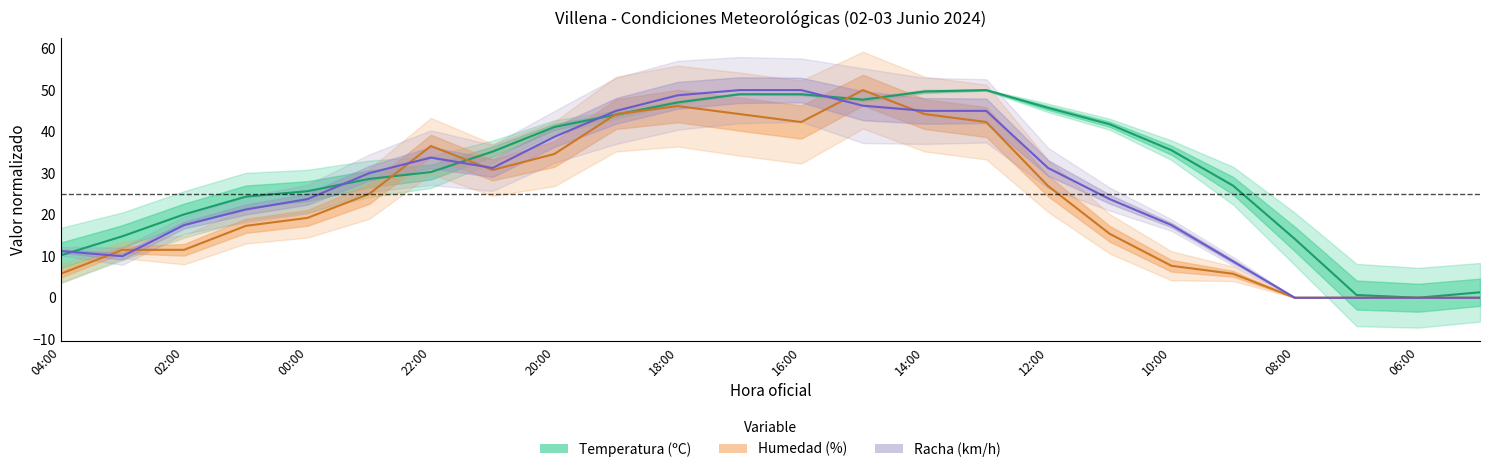

How many lines are shown in the chart?

3